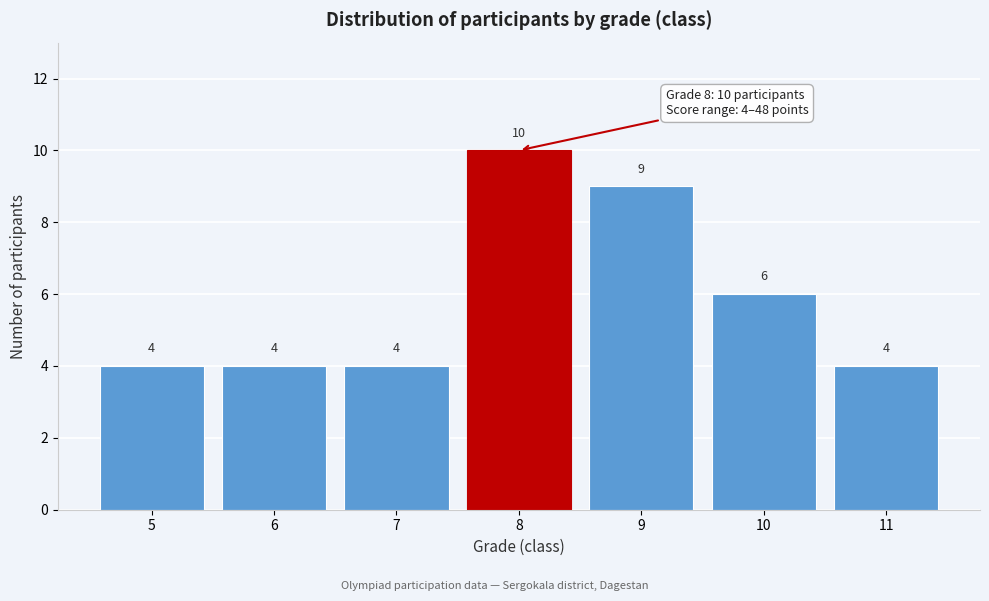

Reading right to left, extract all data points from this chart.

4	6	9	10	4	4	4